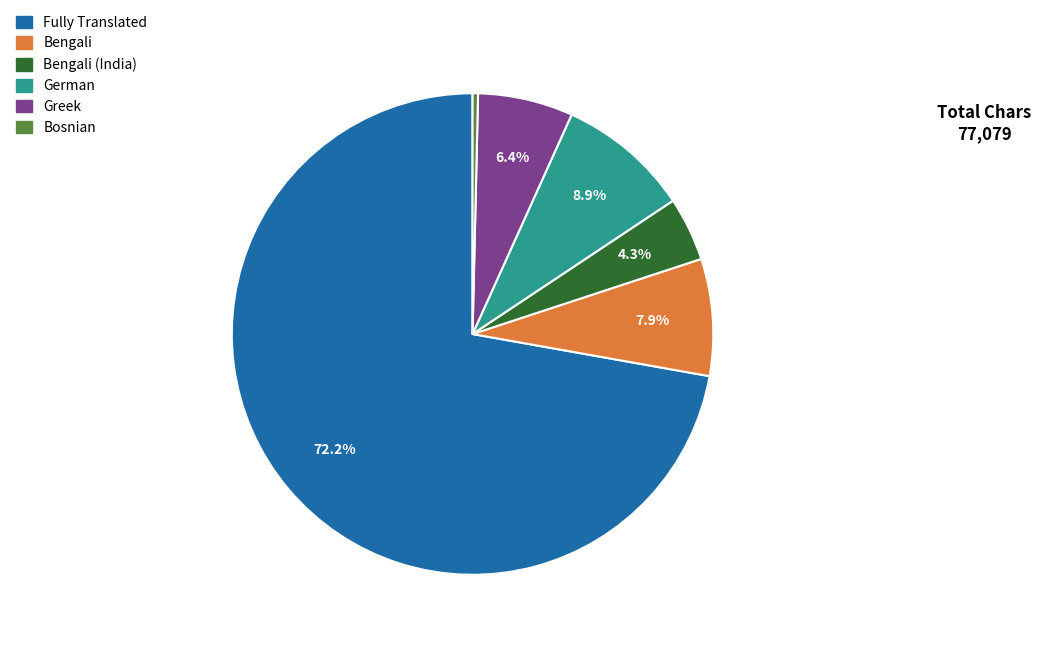

What is the smallest slice in the pie chart?

Bosnian